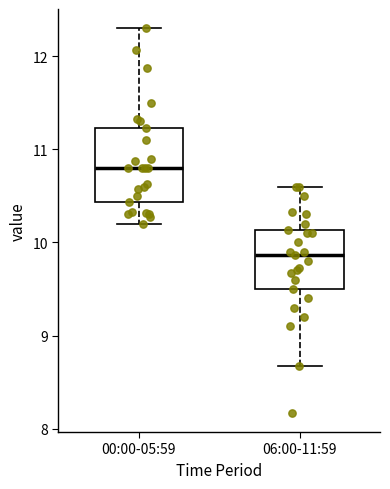

Reading left to right, transcribe this box plot: for each box, give where its median line is, the range the box spans, and where its two whiskers end, as read against the y-axis. The values are not printed on the chart, so give them approximately, as read against the axis.

00:00-05:59: median 10.8, box 10.4 to 11.2, whiskers 10.2 to 12.3
06:00-11:59: median 9.9, box 9.5 to 10.1, whiskers 8.7 to 10.6